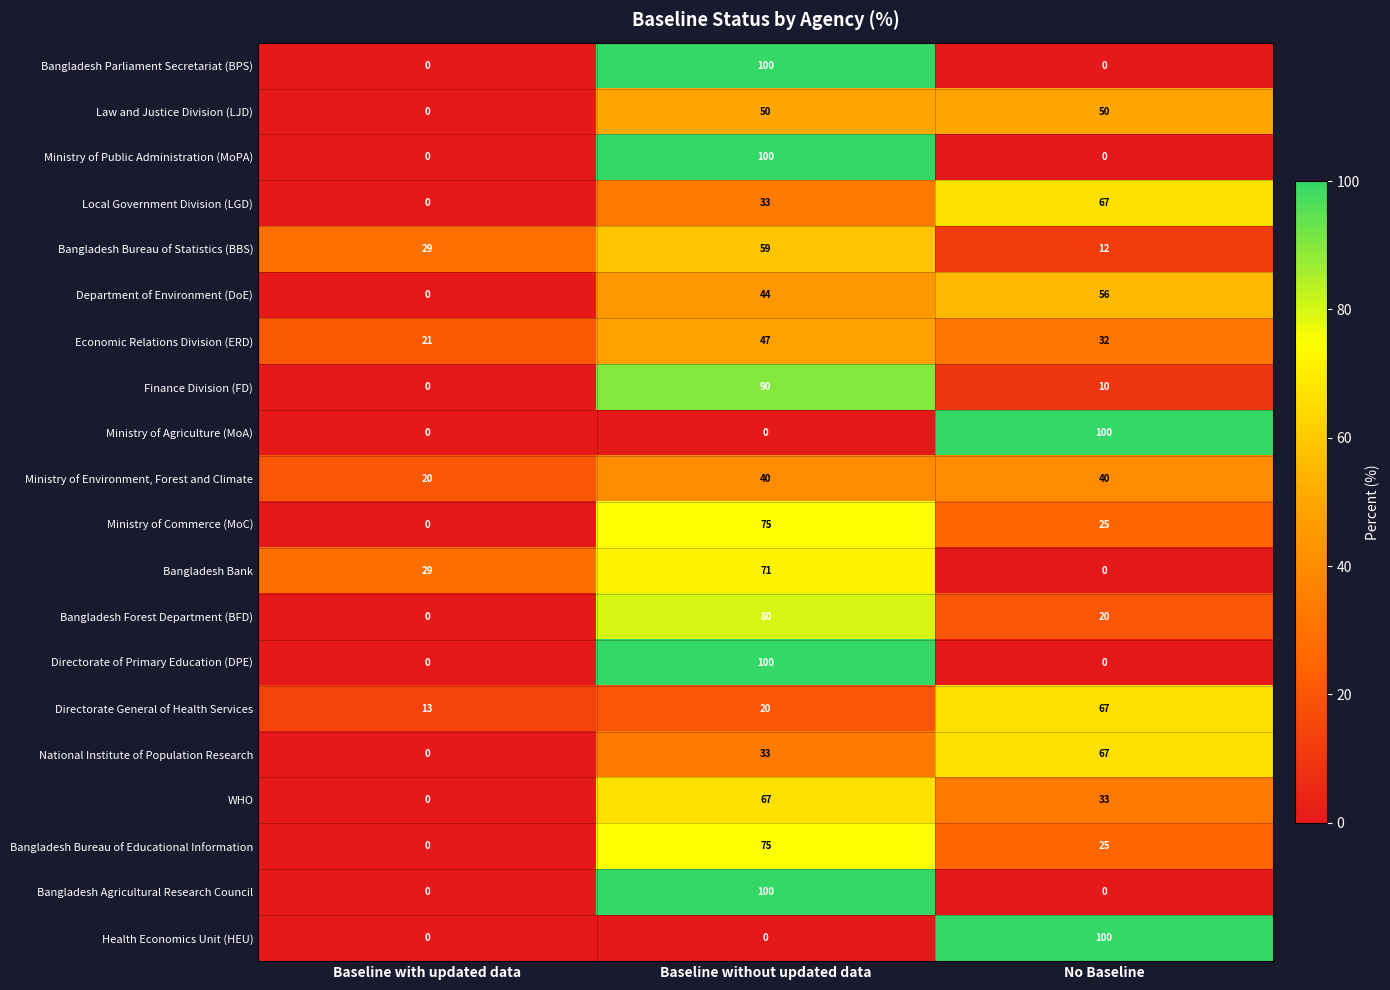

The value of Bangladesh Forest Department (BFD) at Baseline without updated data is 49. True or false?

False